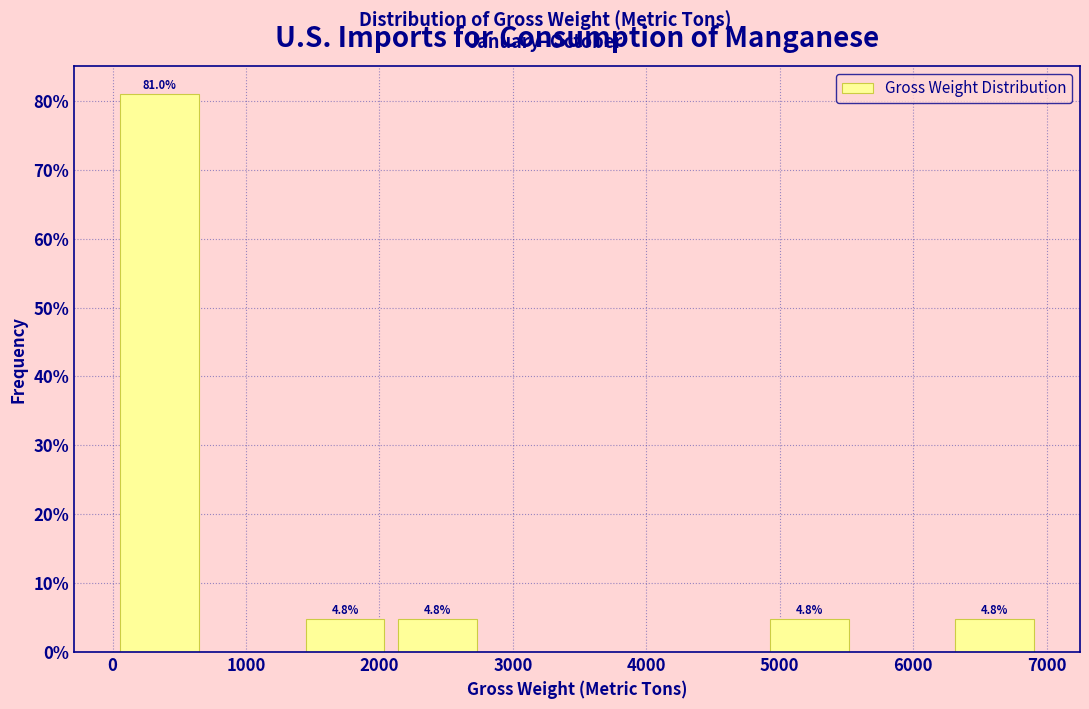

Over which range of the x-axis is the bar tallest?

0 to 700